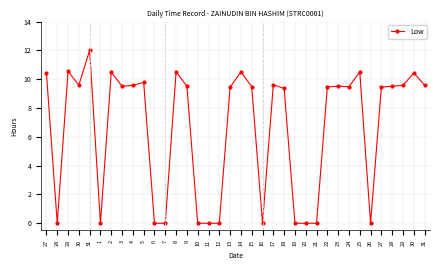

How many values exceed 9?

24